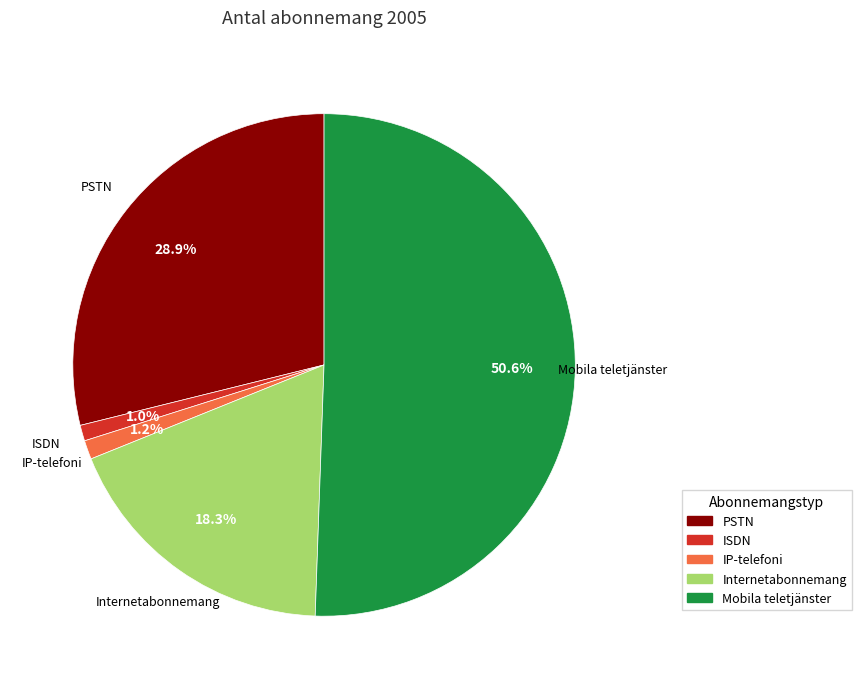

What percentage is the PSTN slice, to the nearest percent?

29%